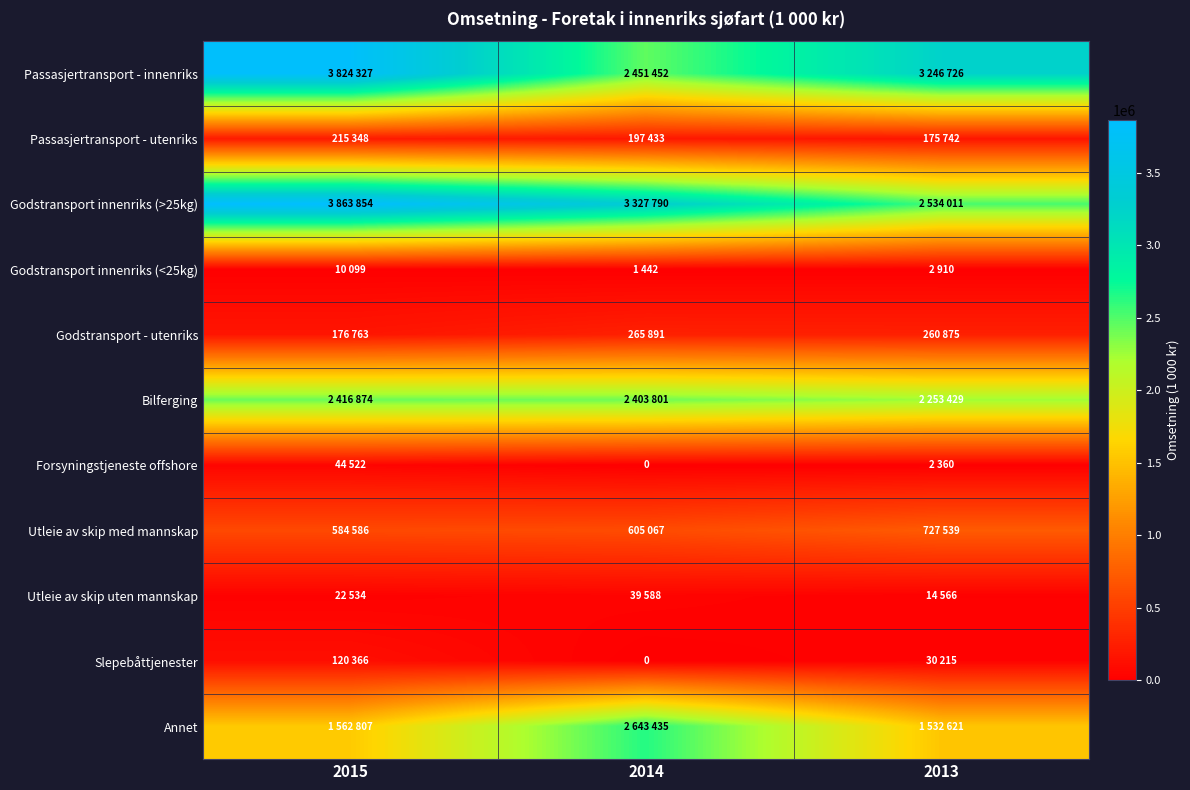

The Godstransport innenriks (>25kg) series shows 3327790 at 2014. True or false?

True